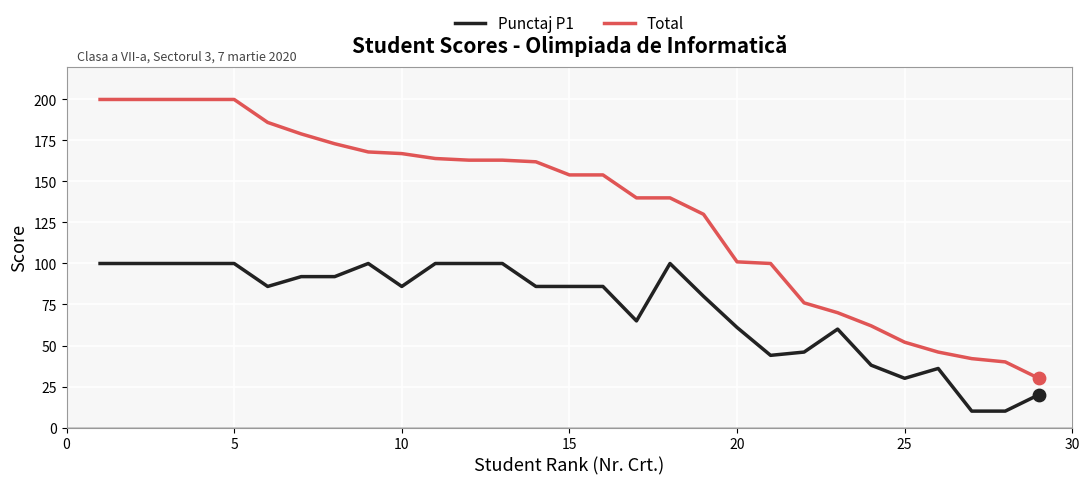

Which series has the largest total across all categories?

Total